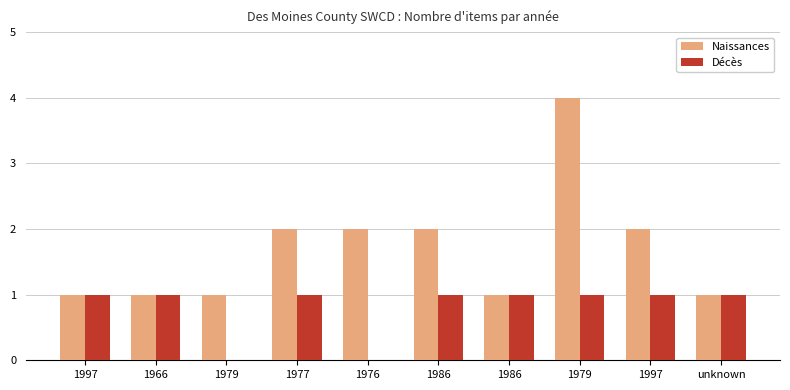

Which series has the largest total across all categories?

Naissances